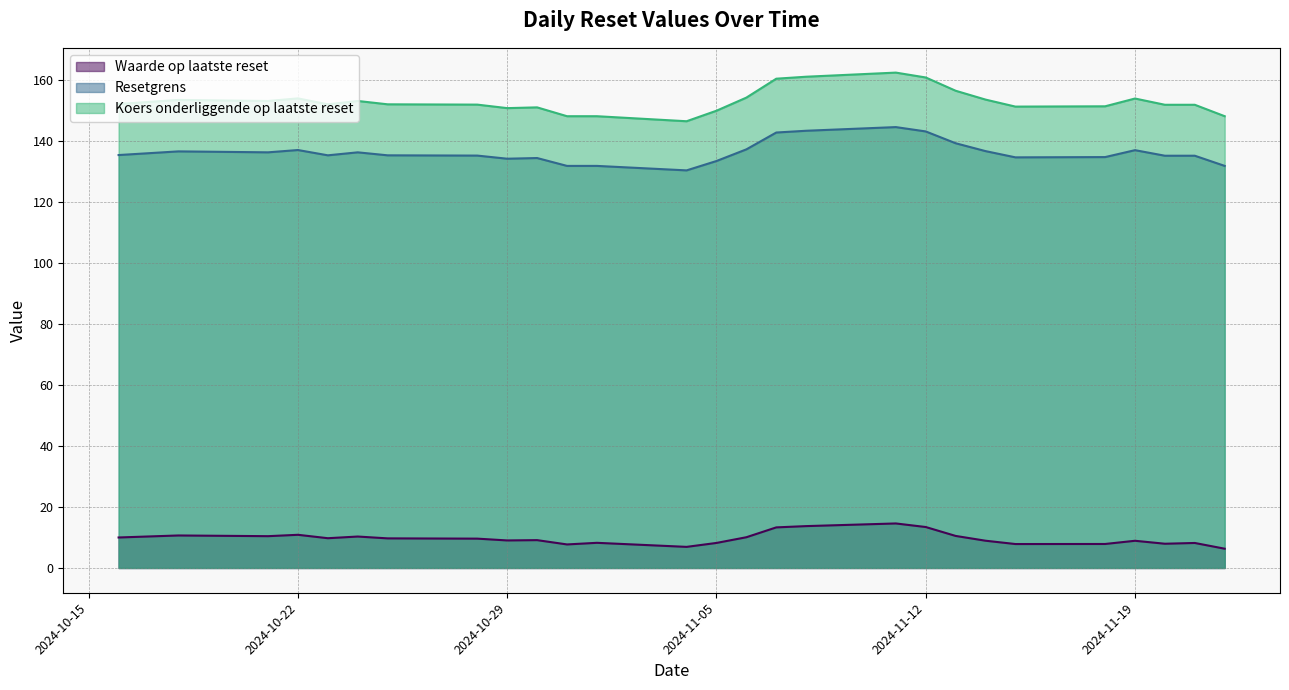

Which series has the largest total across all categories?

Koers onderliggende op laatste reset